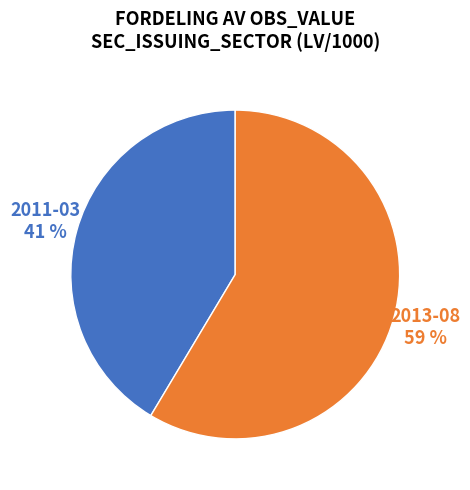

Is there a majority slice in this chart?

Yes